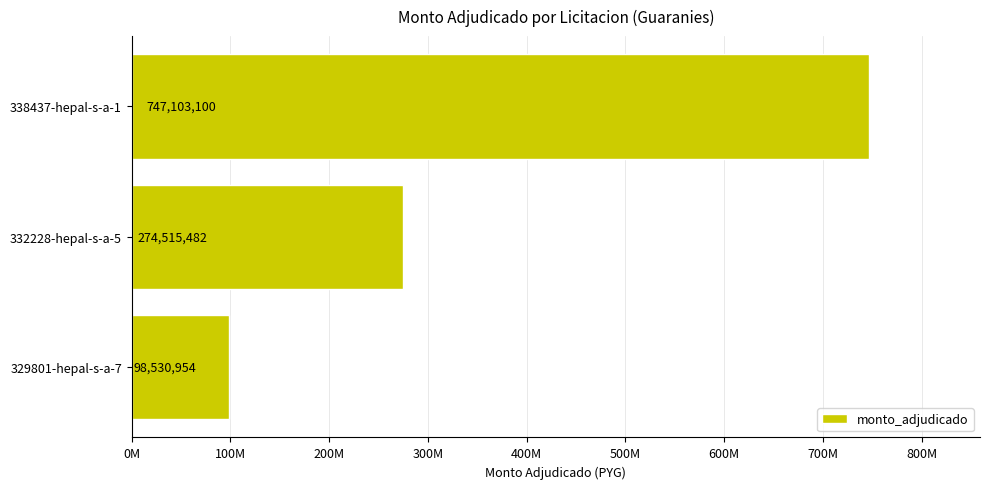

What is the average value?

373383179